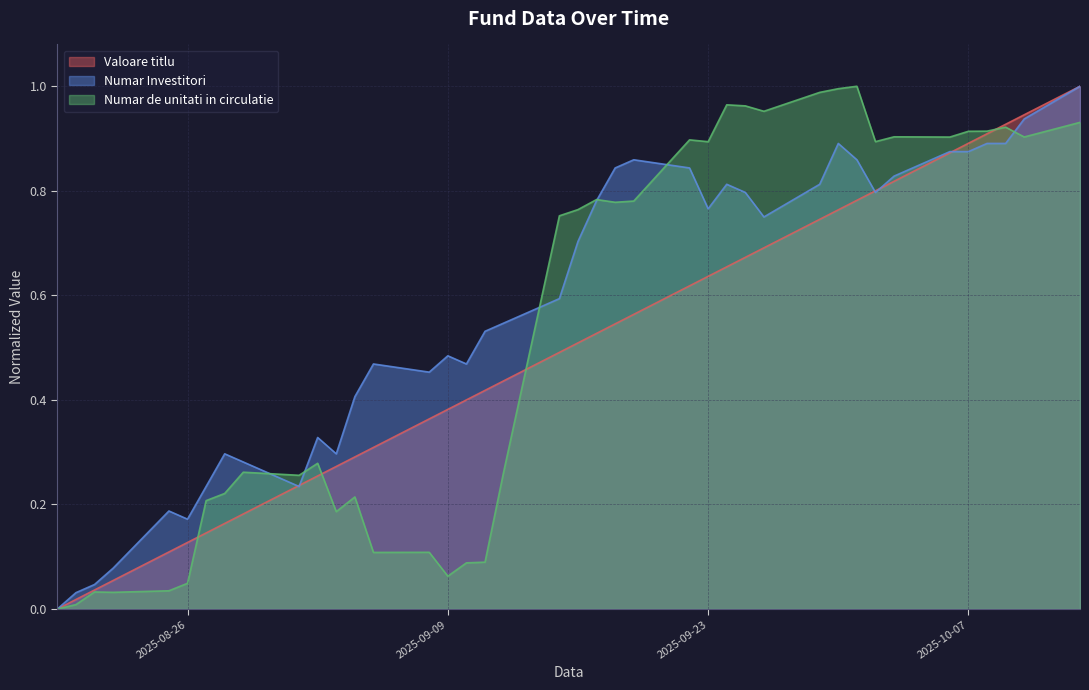

True or false: Numar de unitati in circulatie has a value of 0.5 at 2025-09-15.

False